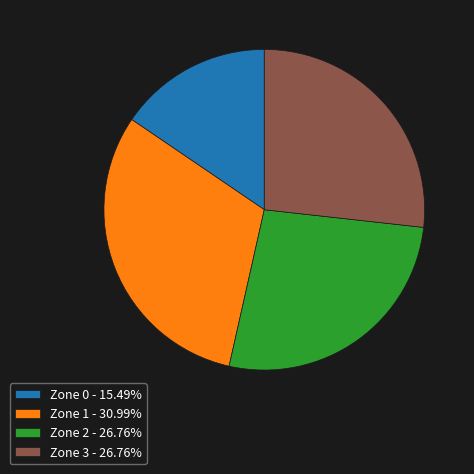

Is there any slice that represents more than half of the pie?

No